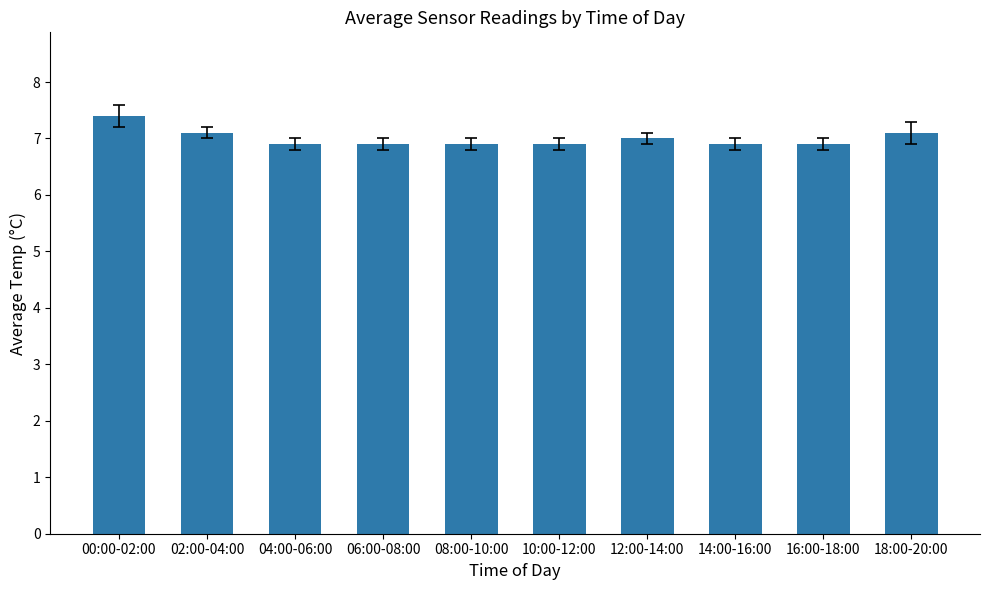

What is the greatest value displayed?

7.4